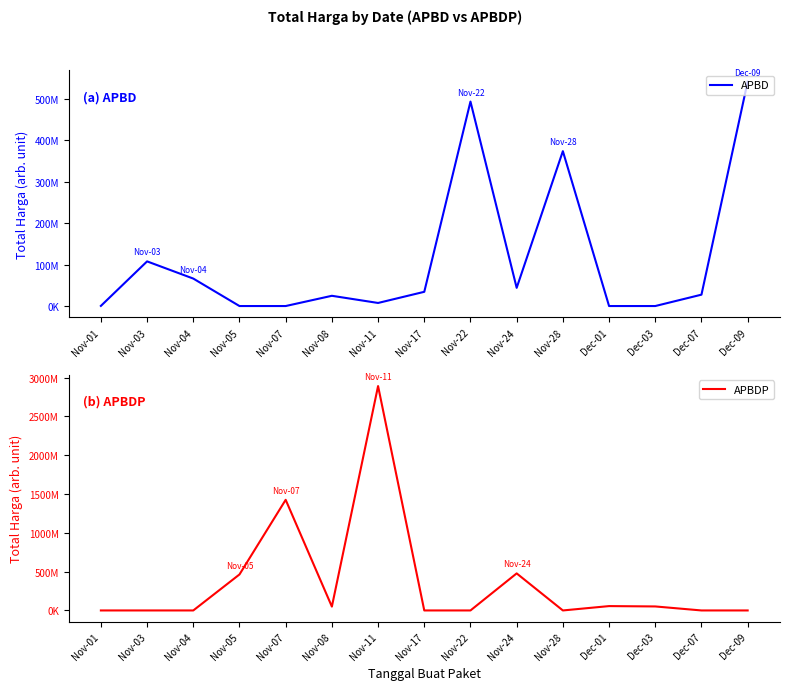

Reading left to right, what are all the values shown in this chart?

APBD: Nov-01=333600	Nov-03=107659070	Nov-04=66220075	Nov-05=0	Nov-07=0	Nov-08=24693960	Nov-11=7401240	Nov-17=34292000	Nov-22=493000000	Nov-24=43859200	Nov-28=373404000	Dec-01=0	Dec-03=0	Dec-07=27412000	Dec-09=541071000
APBDP: Nov-01=0	Nov-03=0	Nov-04=0	Nov-05=464002100	Nov-07=1425867900	Nov-08=49730040	Nov-11=2892122000	Nov-17=0	Nov-22=0	Nov-24=477600000	Nov-28=0	Dec-01=56152800	Dec-03=51601000	Dec-07=0	Dec-09=0